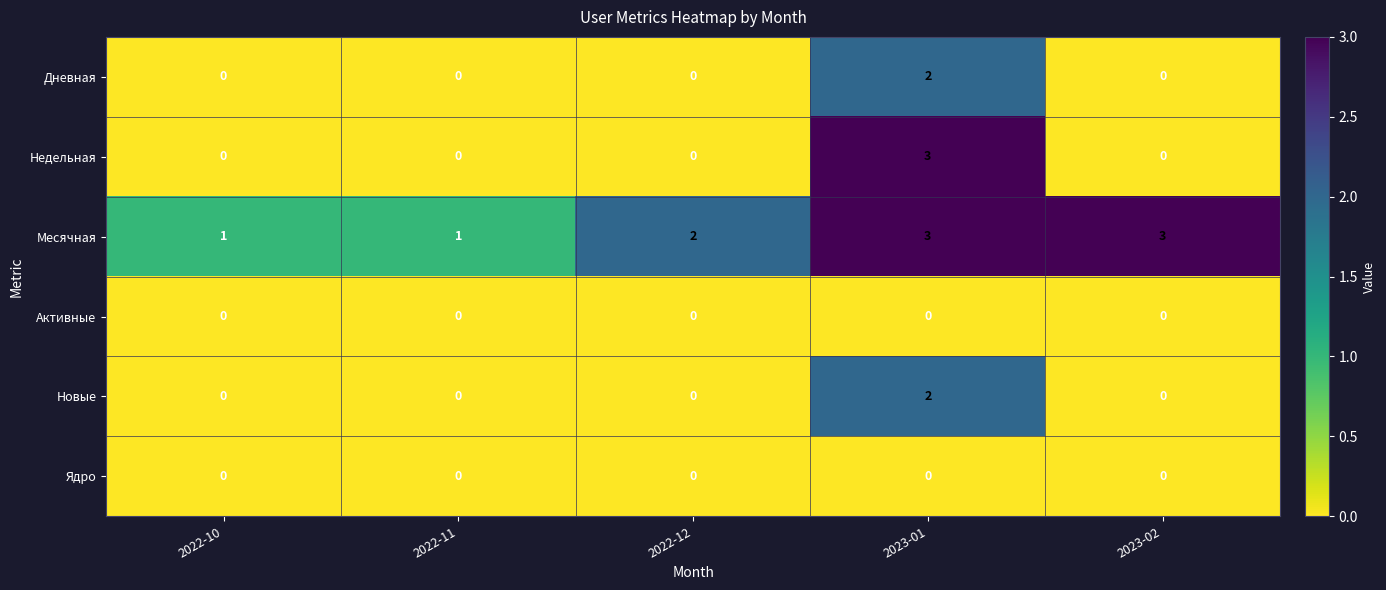

What is the total value across all series at 2023-01?

10